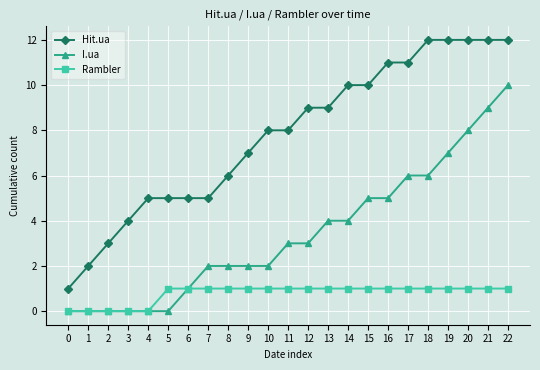

Which series has the largest total across all categories?

Hit.ua